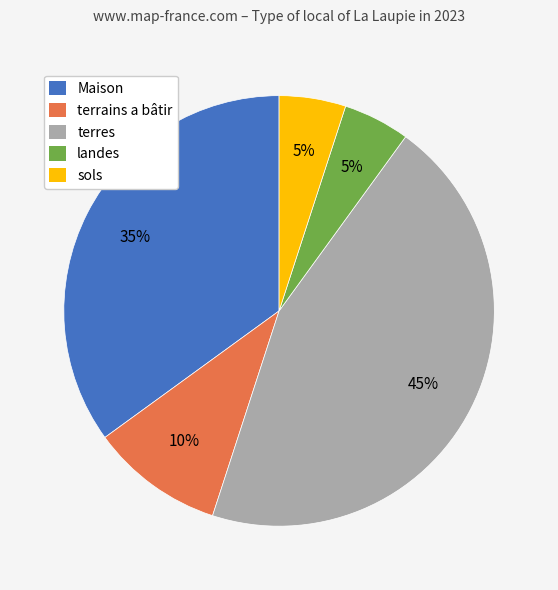

Do landes and Maison together represent more than half of the pie?

No